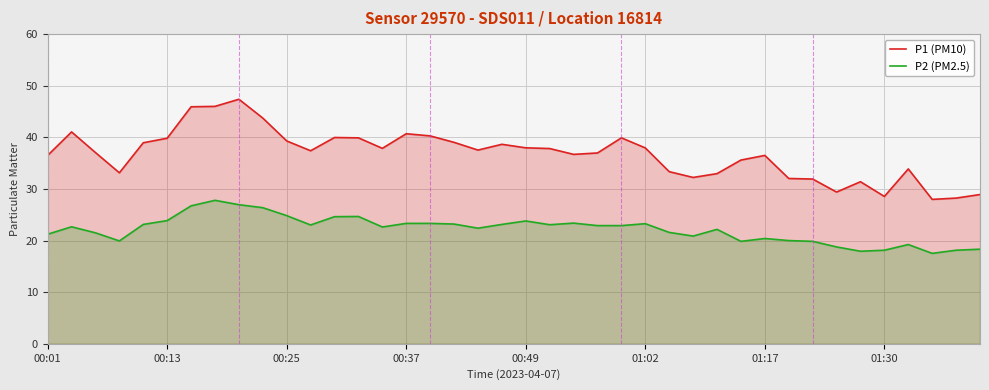

How many data points in P2 (PM2.5) are less than 22?

16